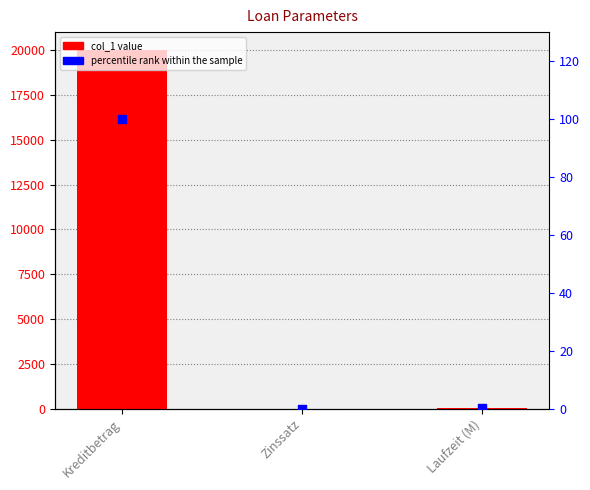

Which series has the largest total across all categories?

col_1